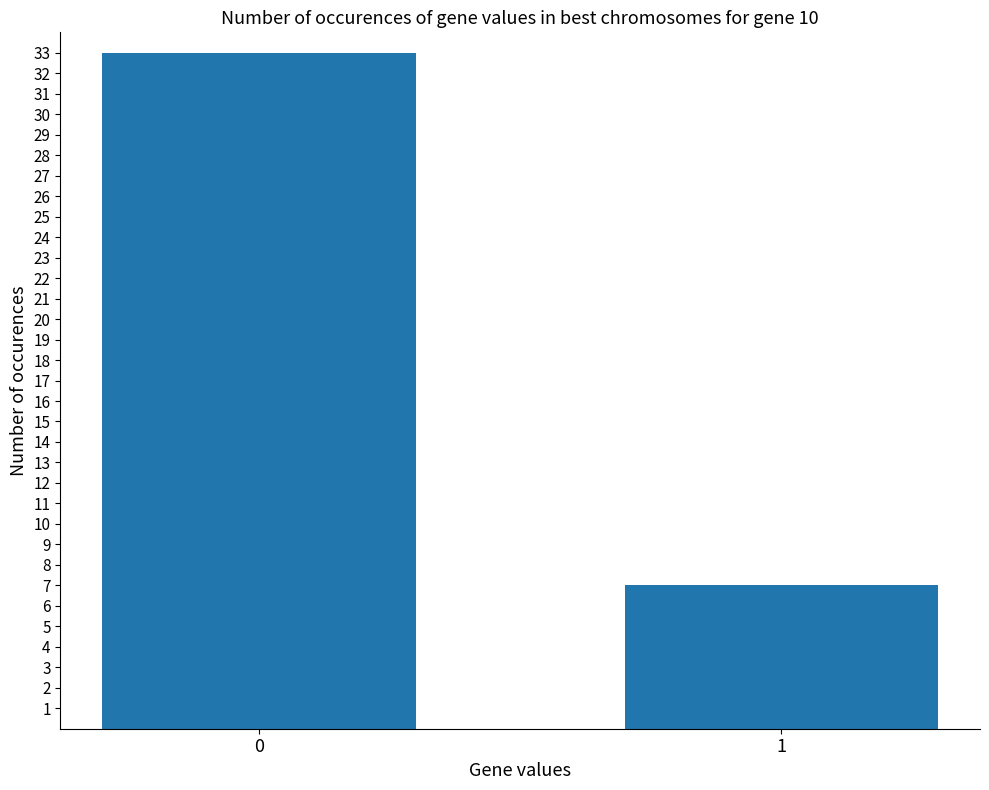

Rank the categories by value from highest to lowest.

0, 1